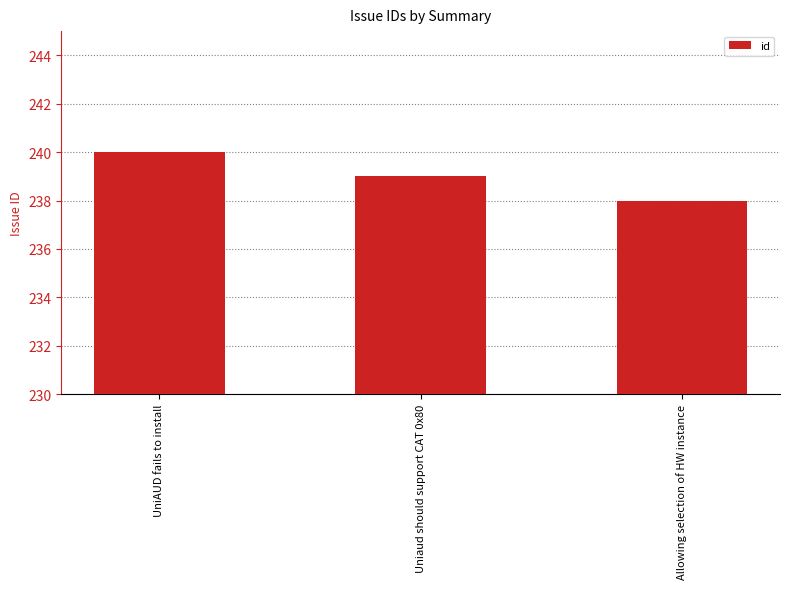

How many values are below 239?

1